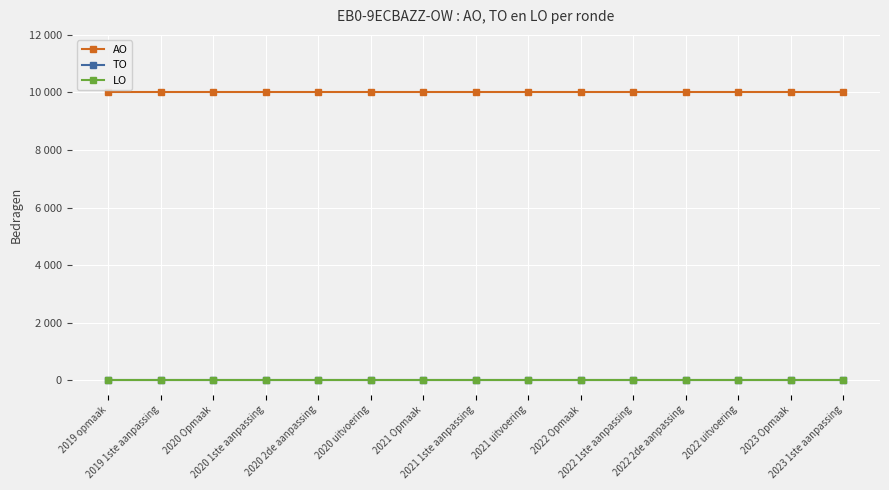

Which series has the largest range (max minus min)?

AO